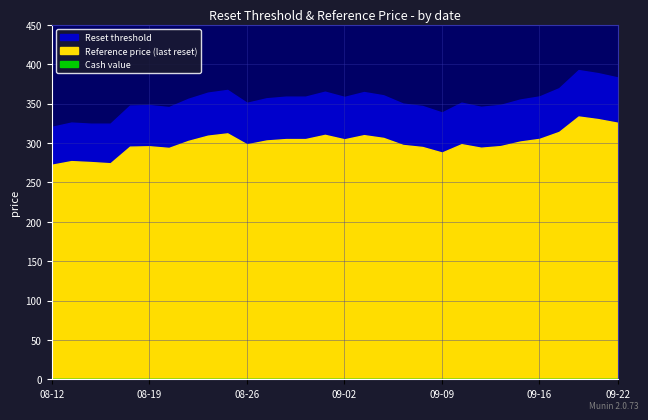

Rank the series by their maximum value, from lowest to highest.

Cash value, Reference price (last reset), Reset threshold